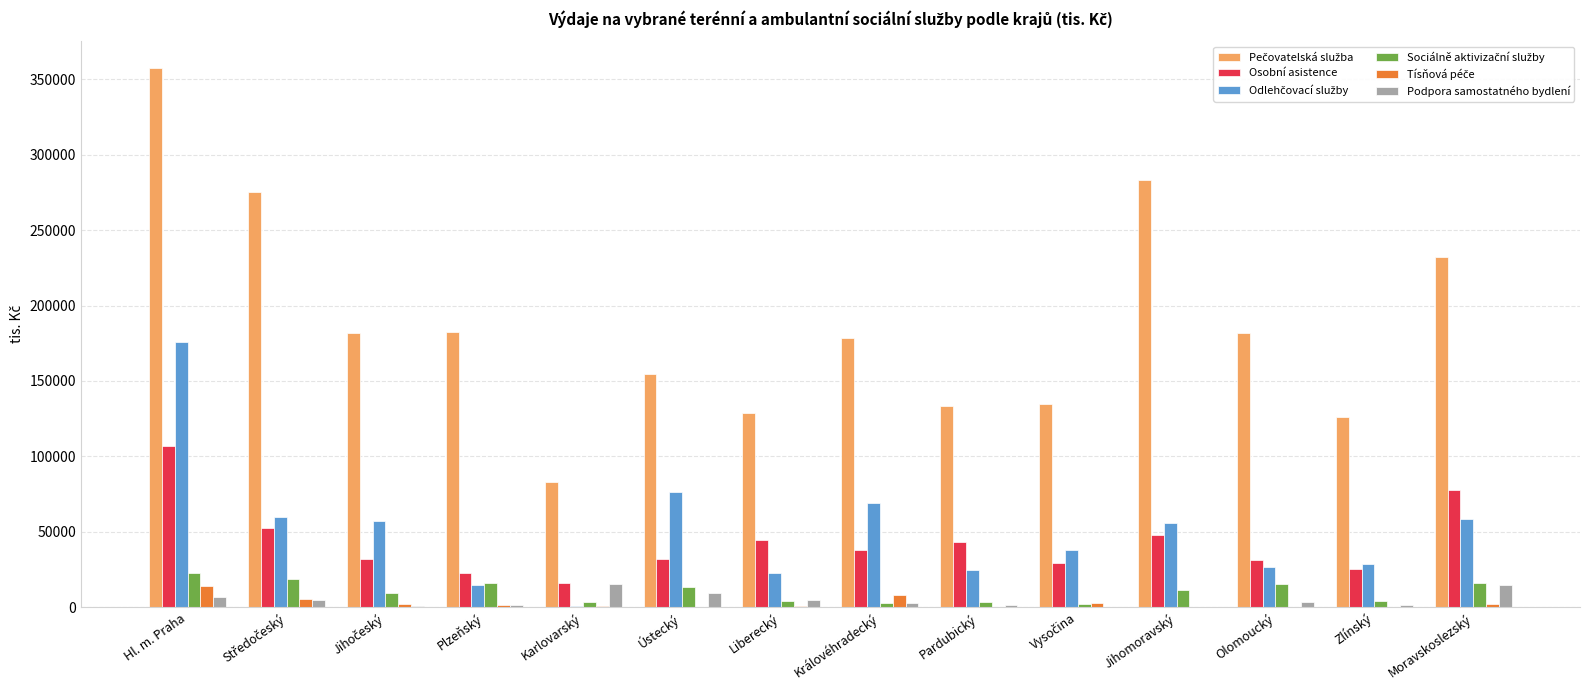

Which label corresponds to the largest value in the chart?

Hl. m. Praha